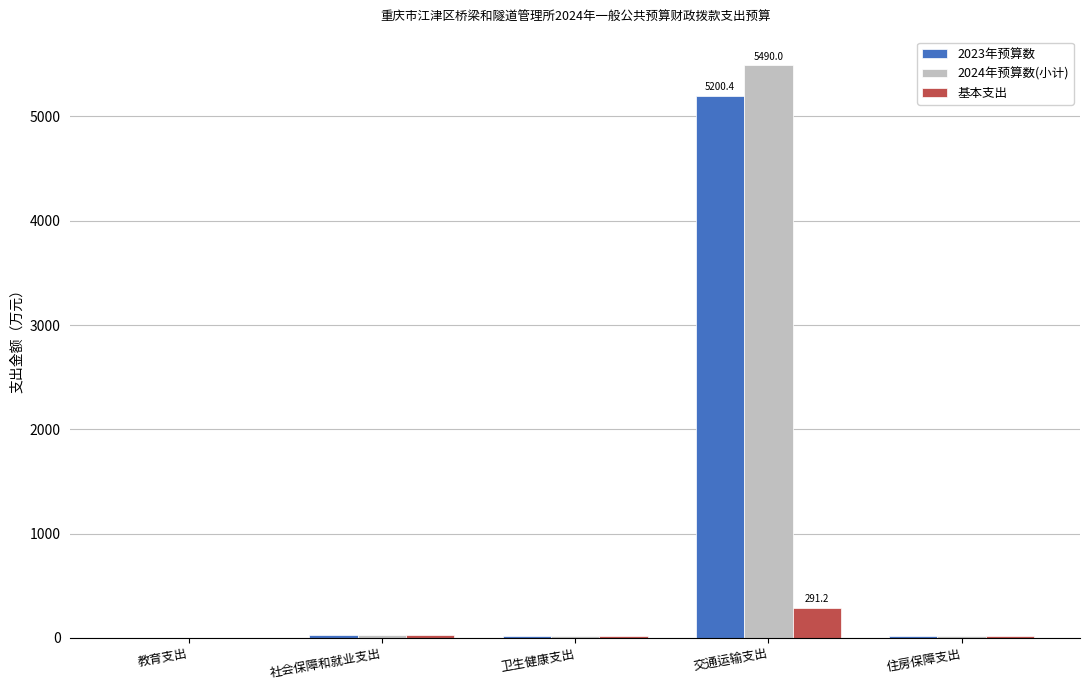

The 2023年预算数 series shows 1.8 at 教育支出. True or false?

True